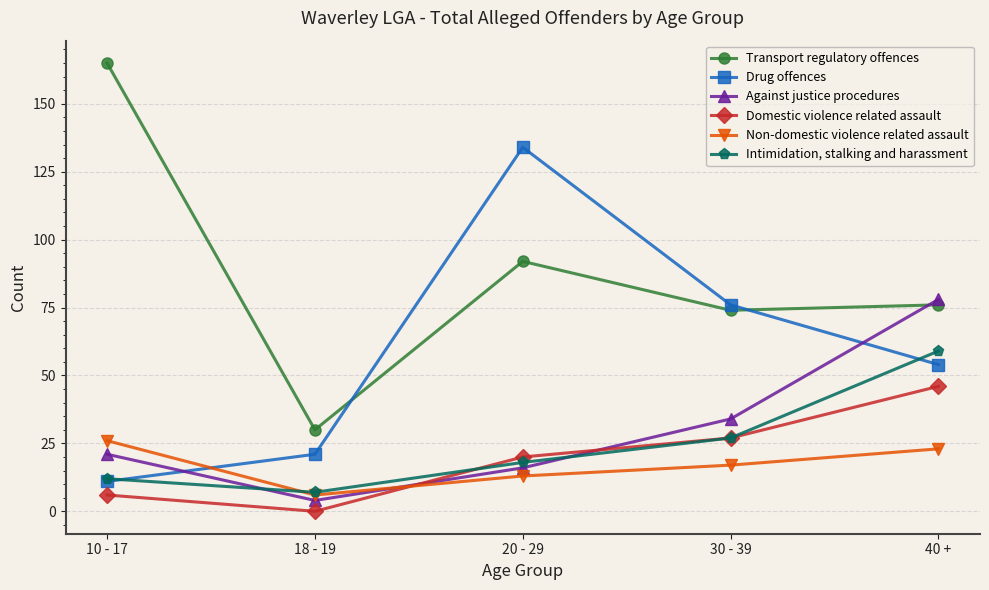

How many distinct data groups are displayed?

6